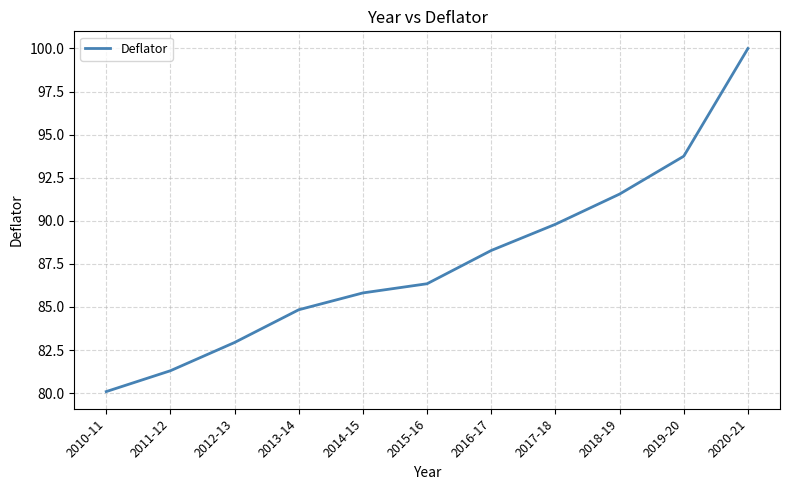

What is the difference between the values at 2013-14 and 2010-11?

4.7